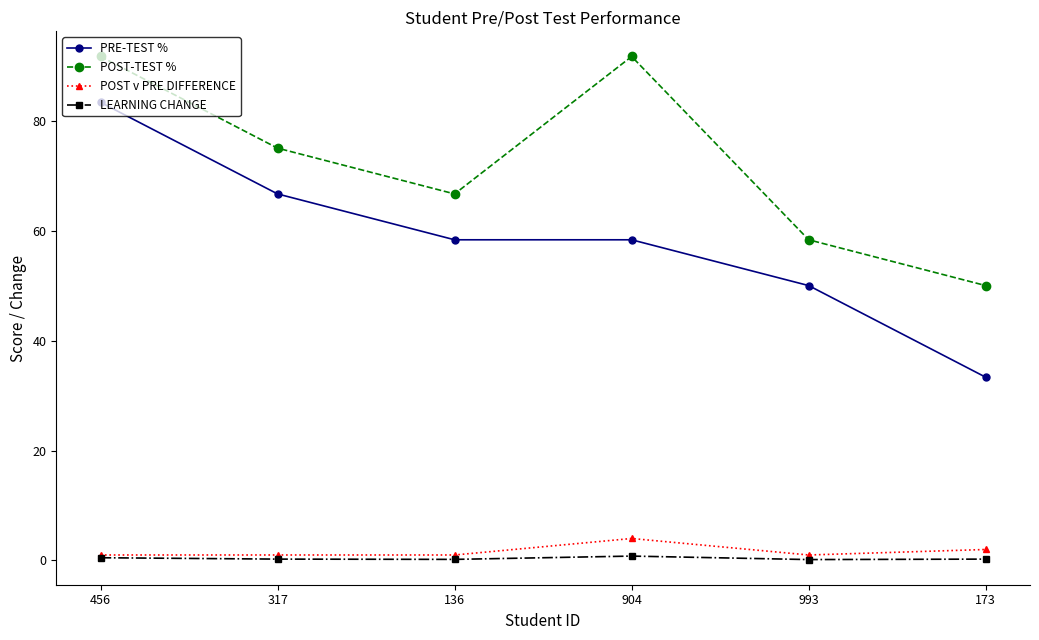

True or false: LEARNING CHANGE and PRE-TEST % cross at least once.

False